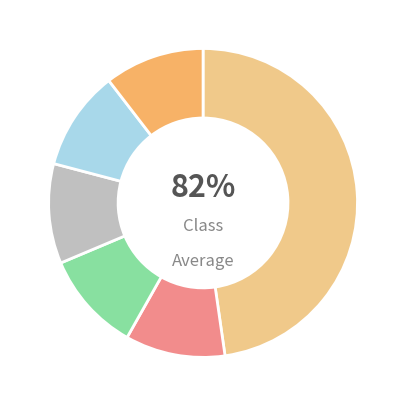

Which has a higher value, РК-ЕК400-190.130/2б-HП or РК-EK400-170.115/2-HП?

РК-EK400-170.115/2-HП